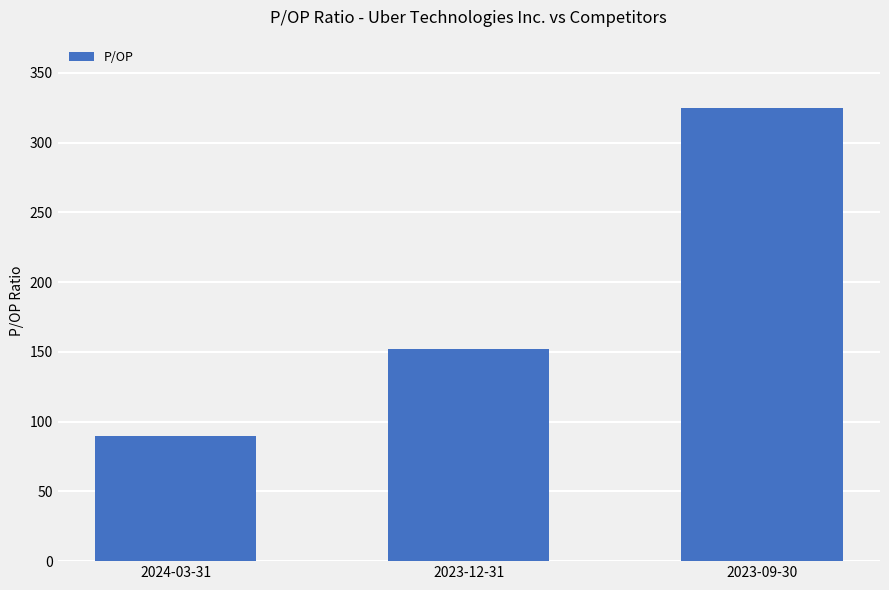

Rank the categories by value from highest to lowest.

2023-09-30, 2023-12-31, 2024-03-31